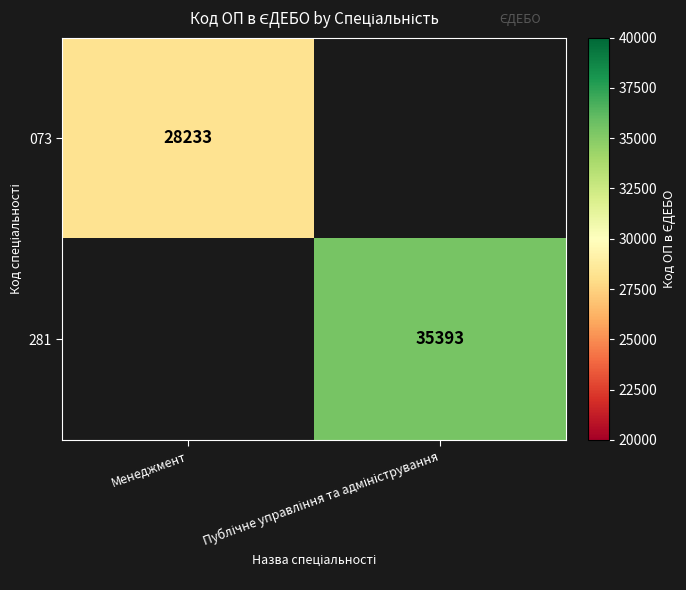

What is the smallest value displayed?

28233.0